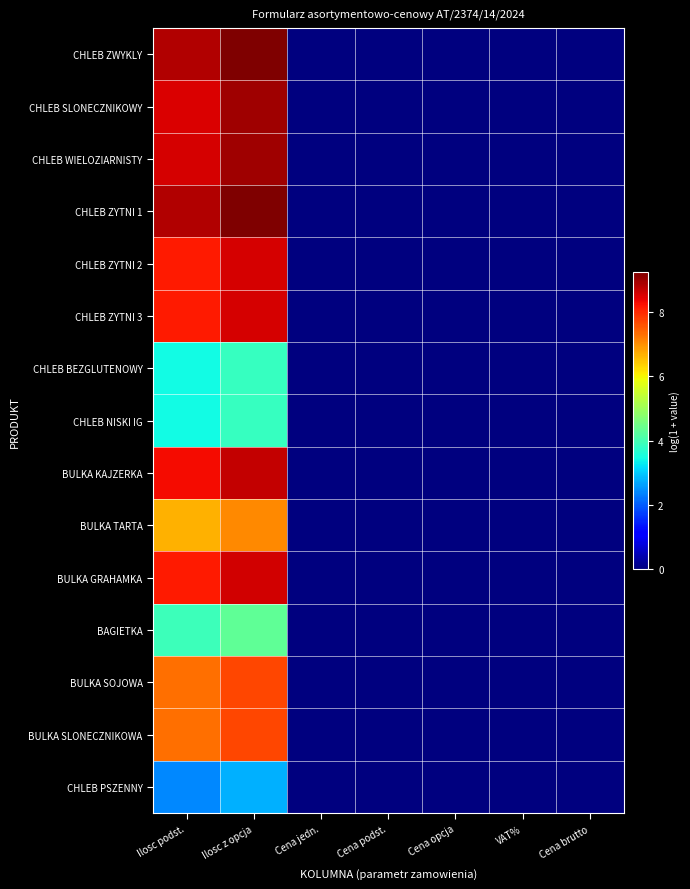

Which series has the largest range (max minus min)?

CHLEB ZWYKLY